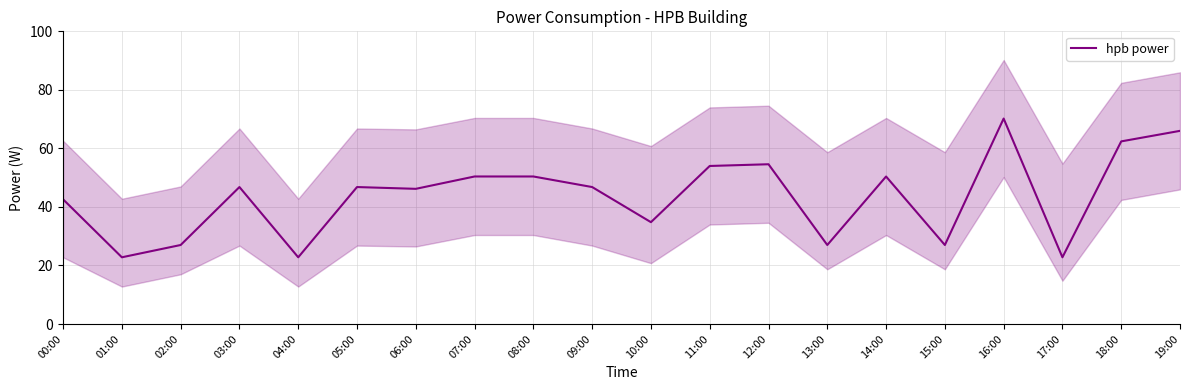

How many points are higher than both their immediate neighbors (excluding endpoints)?

5